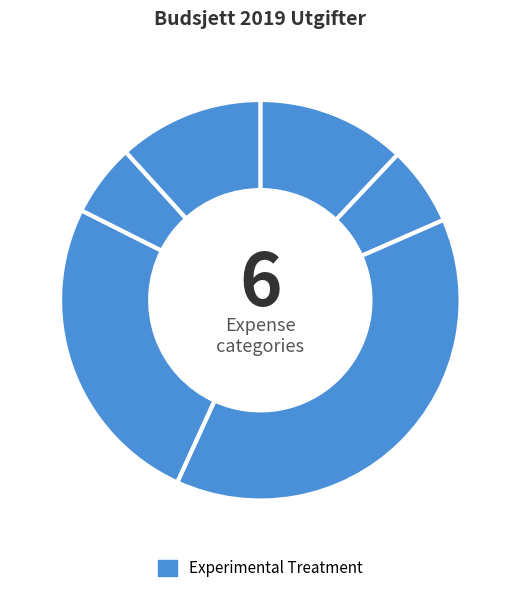

Count the number of slices in the pie.

6